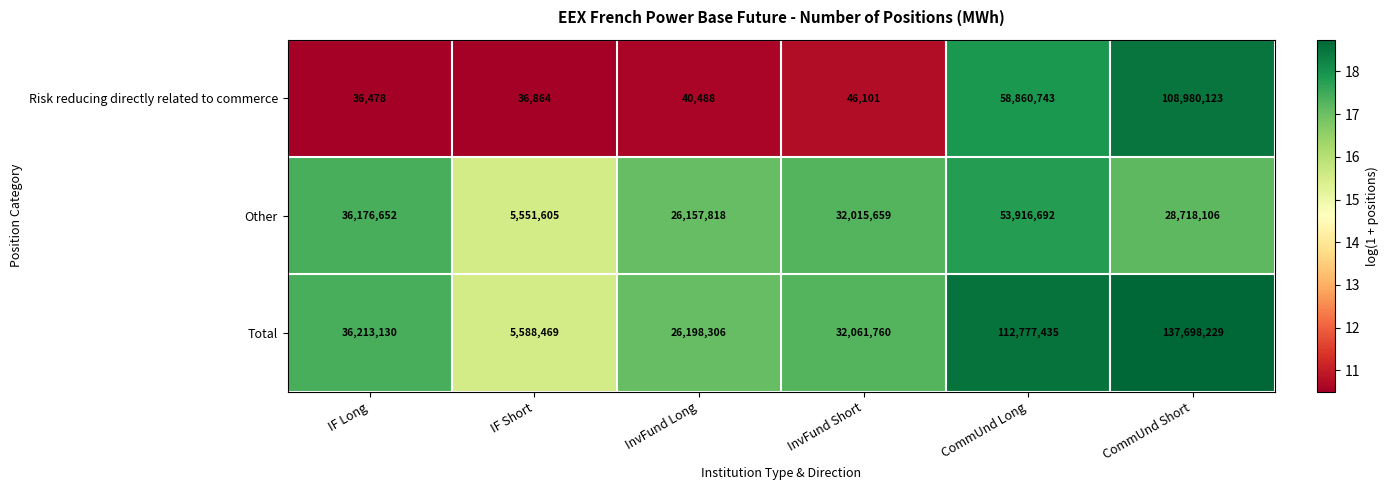

Reading right to left, what are all the values shown in this chart?

Risk reducing directly related to commerce: CommUnd Short=108980123	CommUnd Long=58860743	InvFund Short=46101	InvFund Long=40488	IF Short=36864	IF Long=36478
Other: CommUnd Short=28718106	CommUnd Long=53916692	InvFund Short=32015659	InvFund Long=26157818	IF Short=5551605	IF Long=36176652
Total: CommUnd Short=137698229	CommUnd Long=112777435	InvFund Short=32061760	InvFund Long=26198306	IF Short=5588469	IF Long=36213130